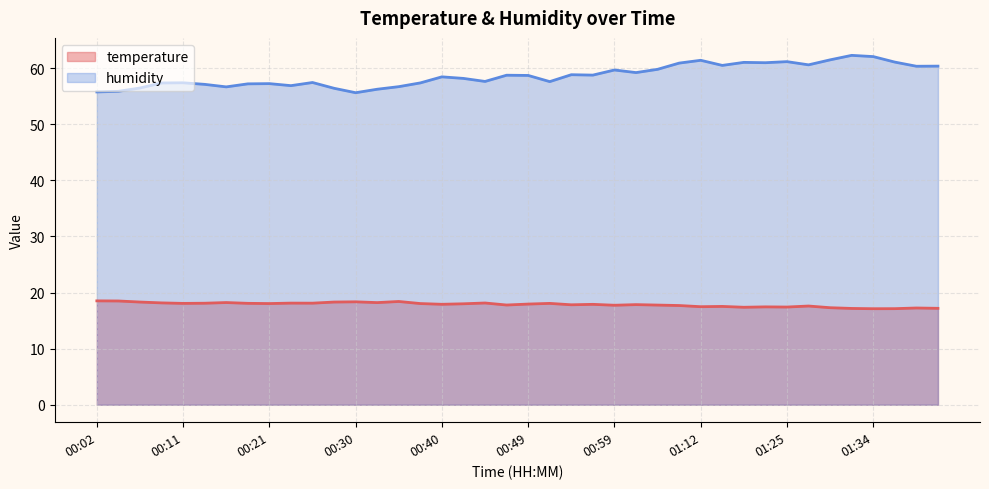

At which category is the sum across all series the highest?

01:32